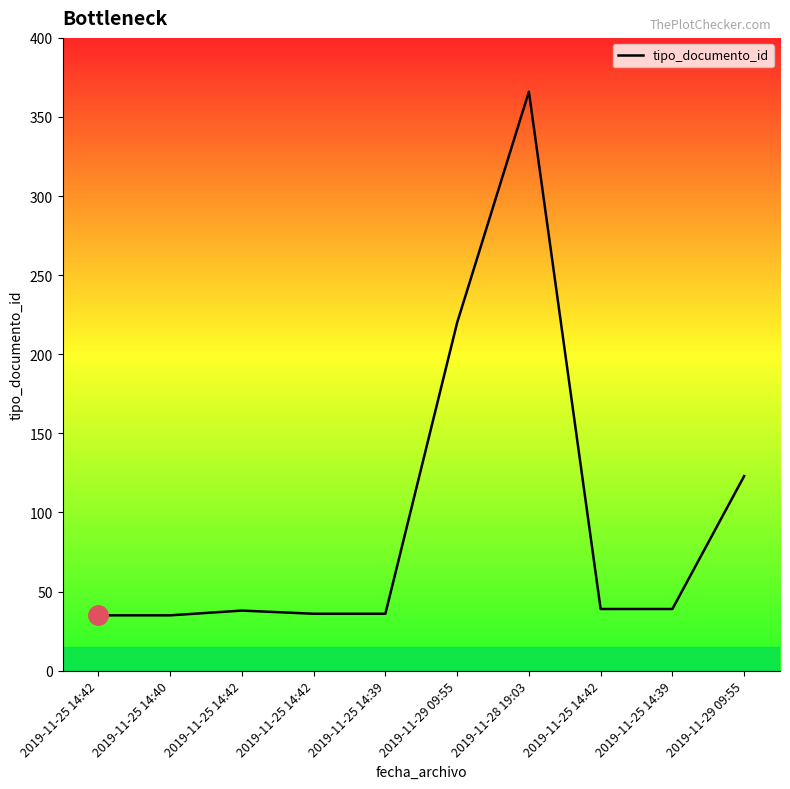

How many interior local peaks (higher than both neighbors) does the data have?

2